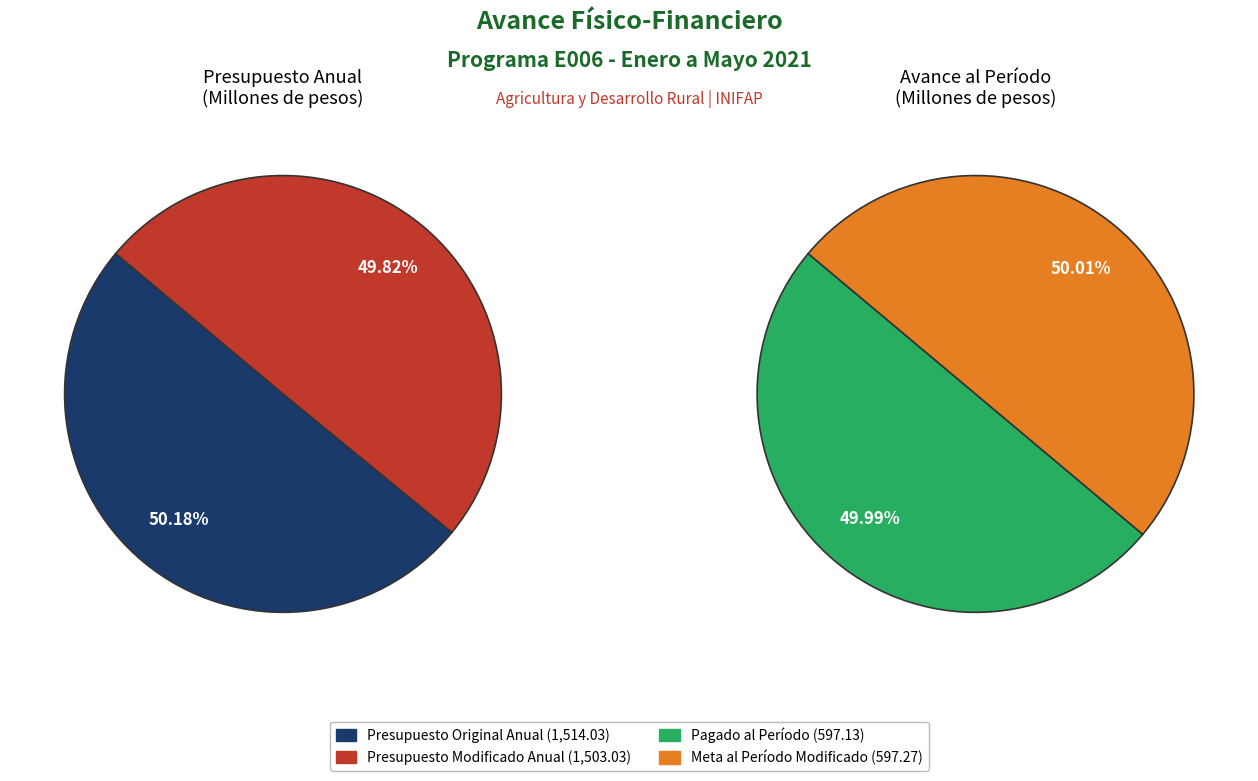

What percentage do Presupuesto Modificado Anual and Meta al Período Modificado together represent?

49.9%